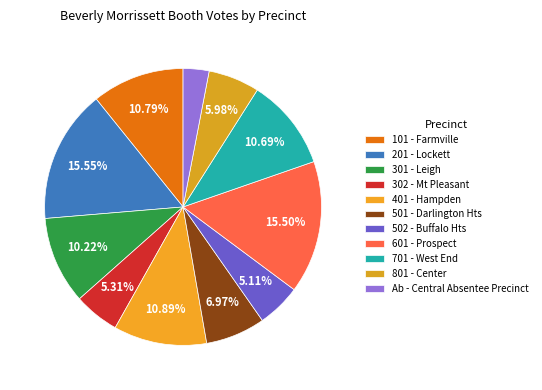

What percentage is NOT represented by 502 - Buffalo Hts?

94.9%